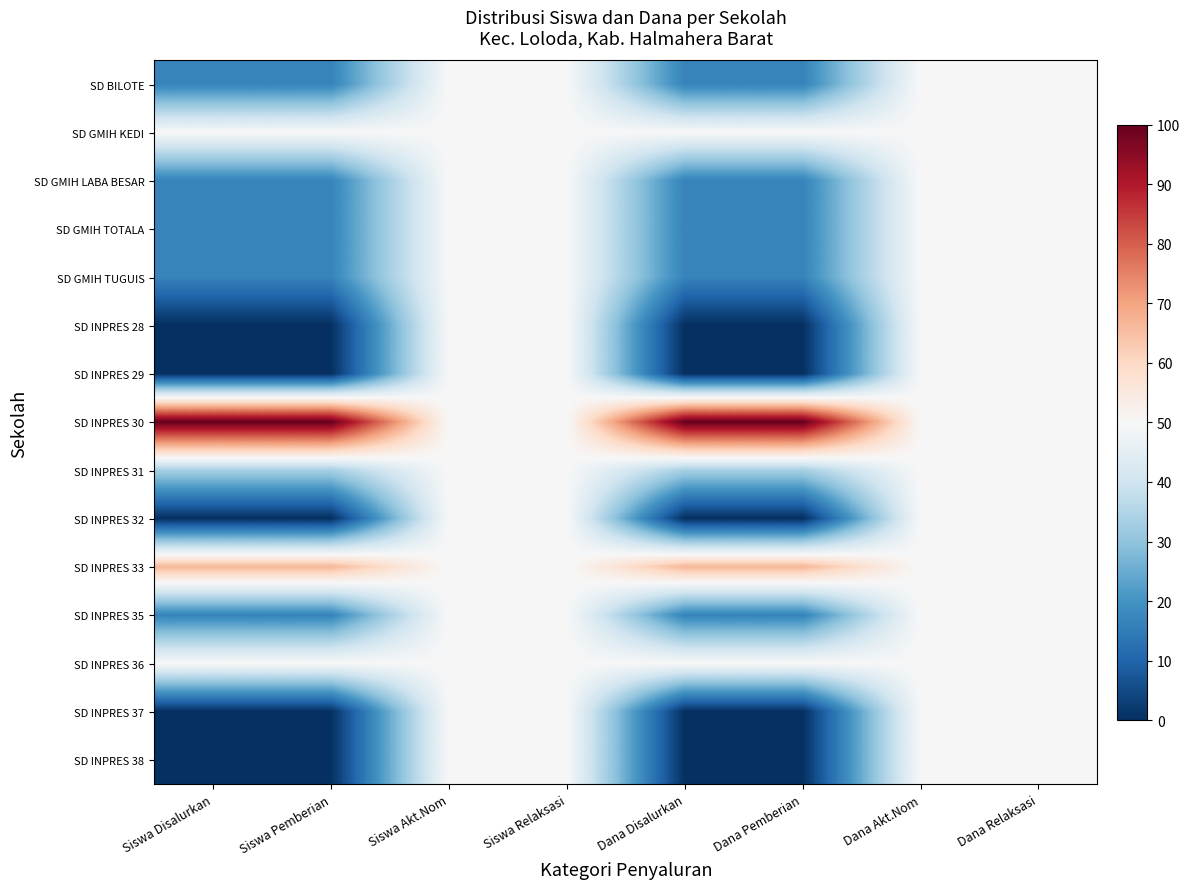

Which has a higher value, Siswa Pemberian or Dana Disalurkan?

Siswa Pemberian